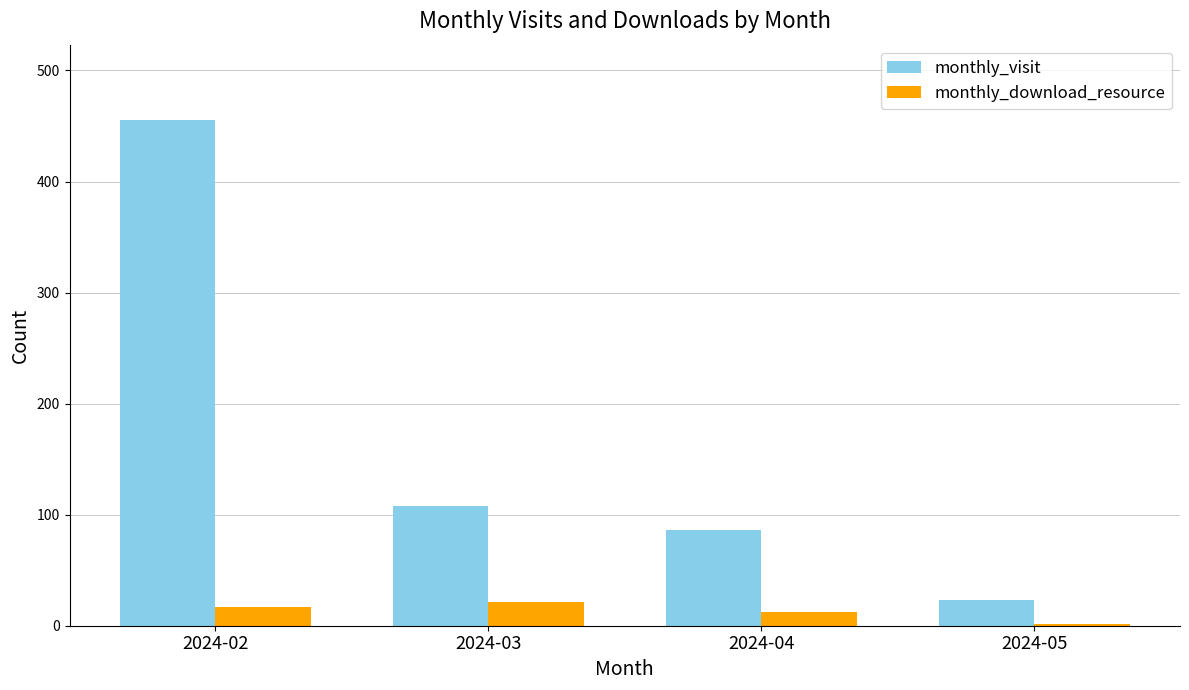

What is the minimum value for monthly_visit?

23